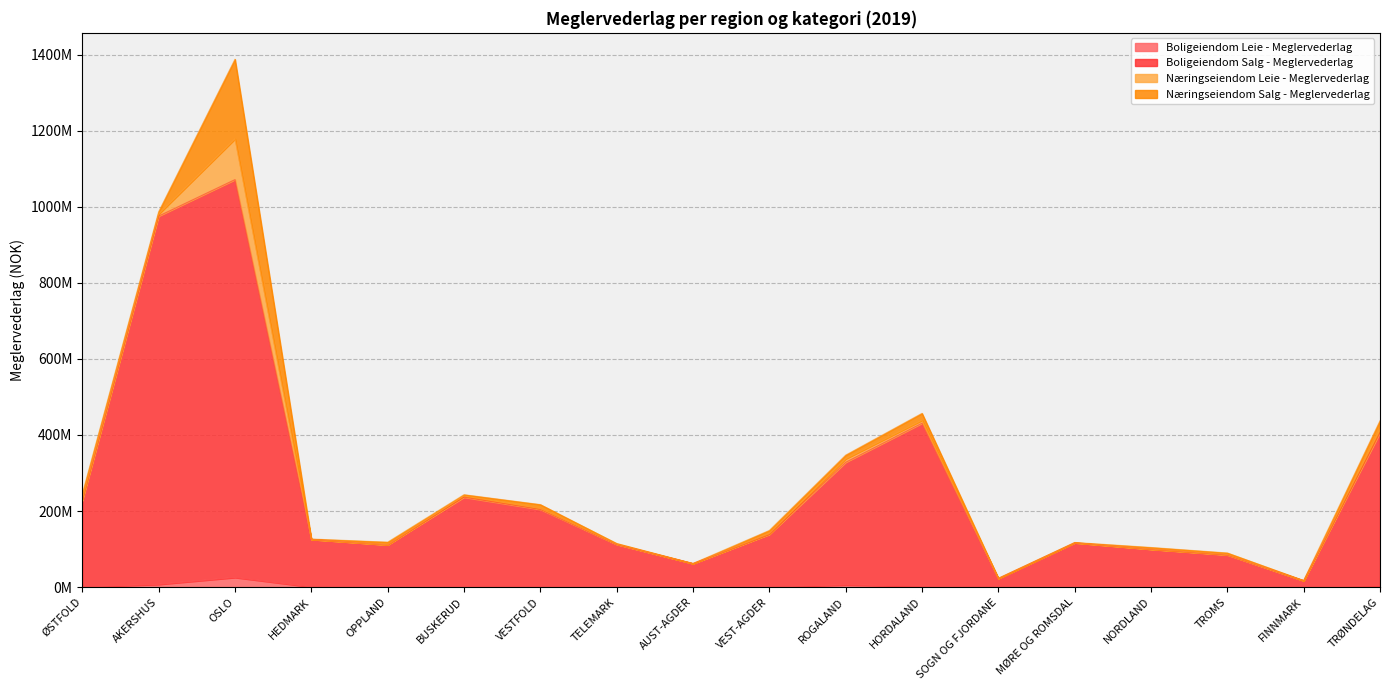

Does the chart have visible grid lines?

Yes